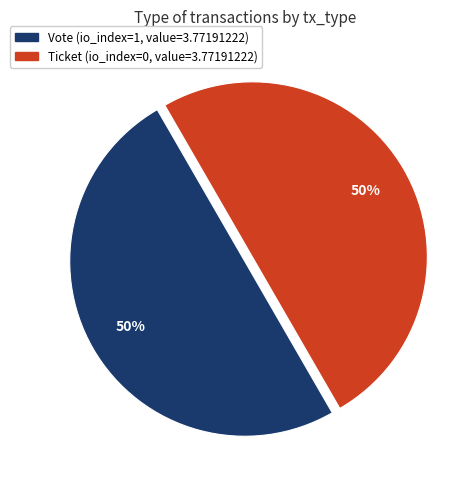

Count the number of slices in the pie.

2